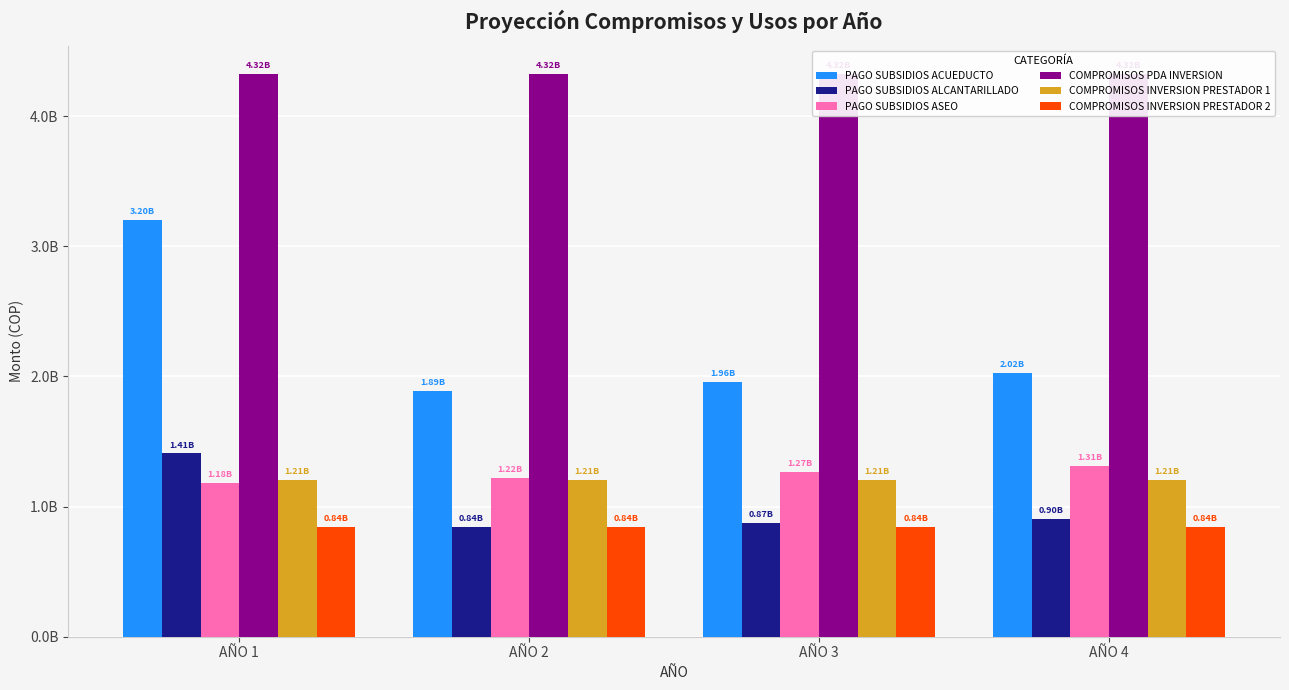

Are the bars grouped side by side (vs. stacked)?

Yes